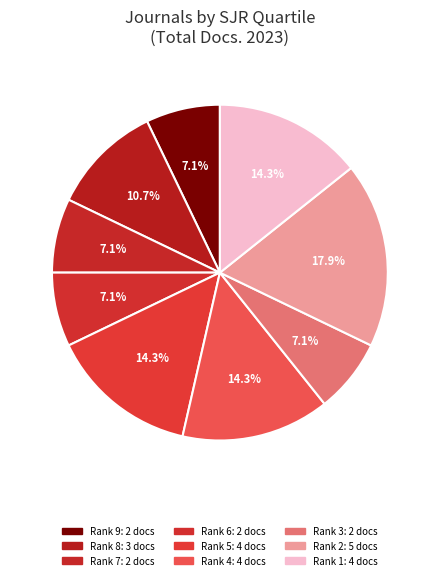

Count the number of slices in the pie.

9